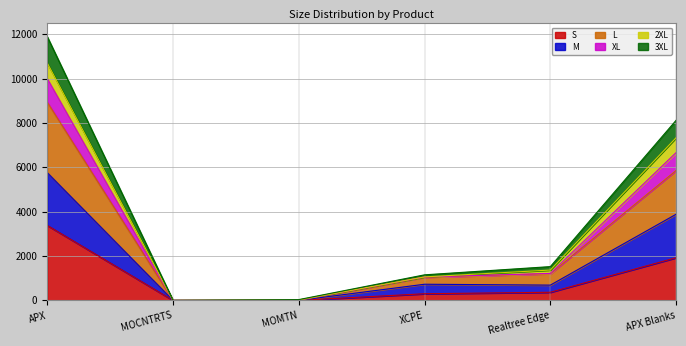

What is the label of the 4th point from the right?

MOMTN